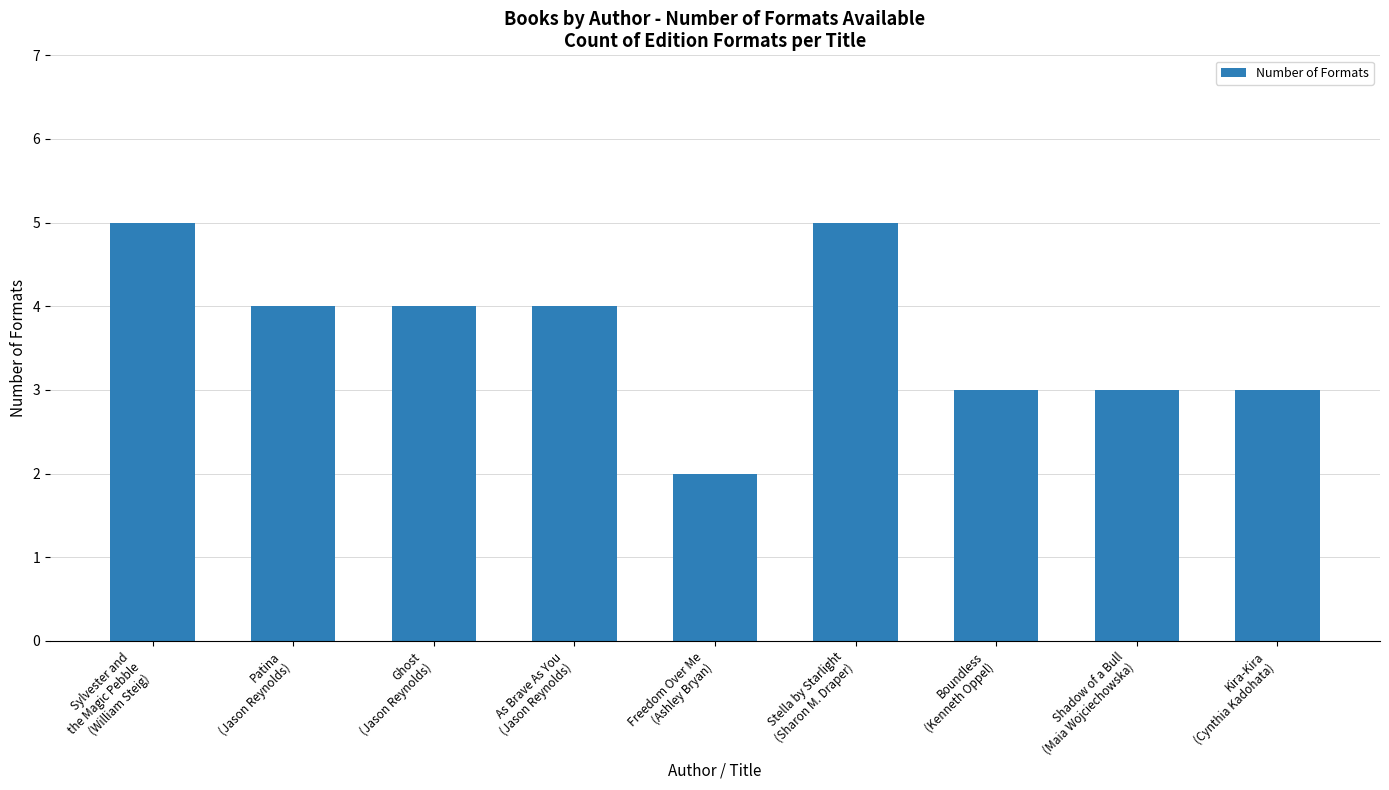

Reading left to right, what are all the values shown in this chart?

5	4	4	4	2	5	3	3	3